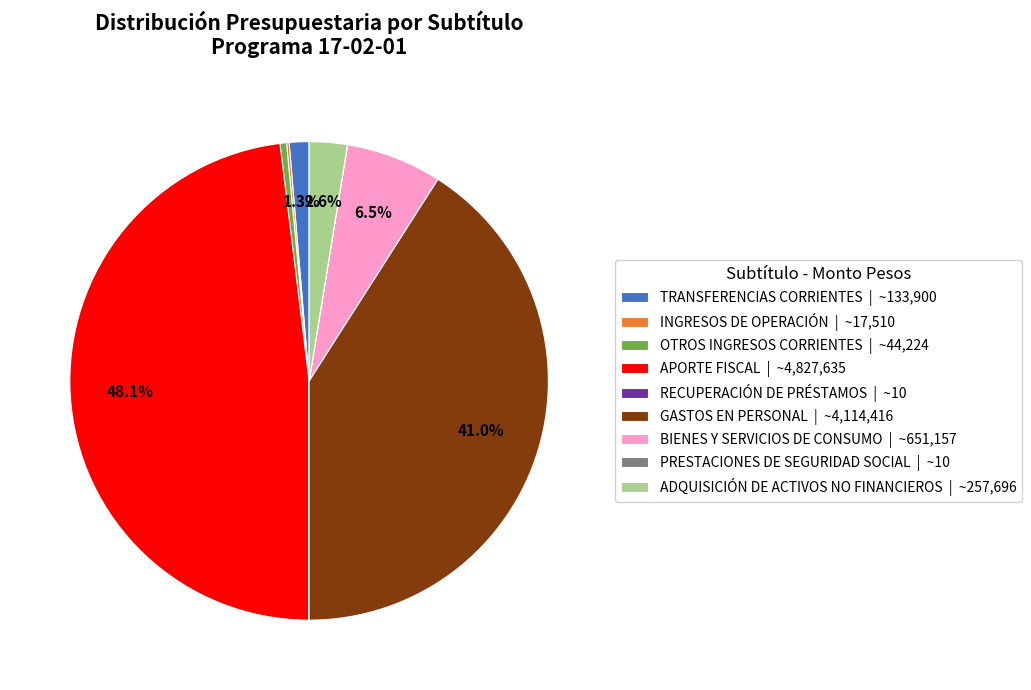

How much of the chart is everything except TRANSFERENCIAS CORRIENTES?

98.7%